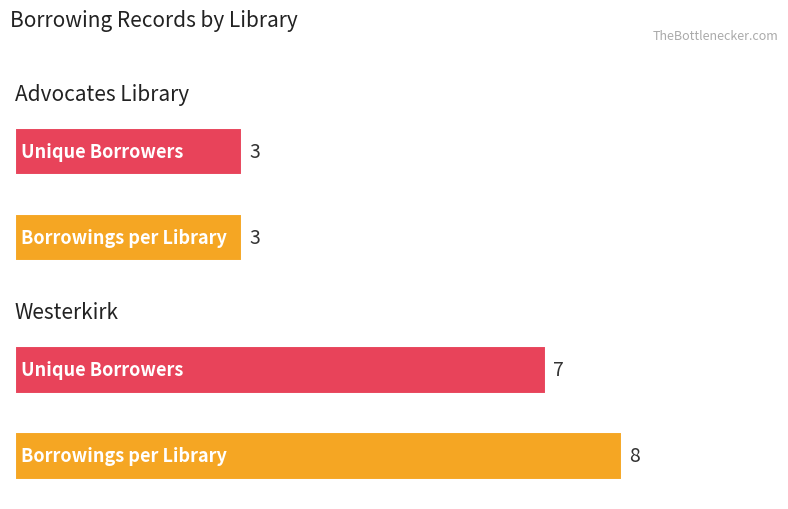

Is the value of Borrowings per Library at Advocates Library greater than the value of Unique Borrowers at Advocates Library?

No